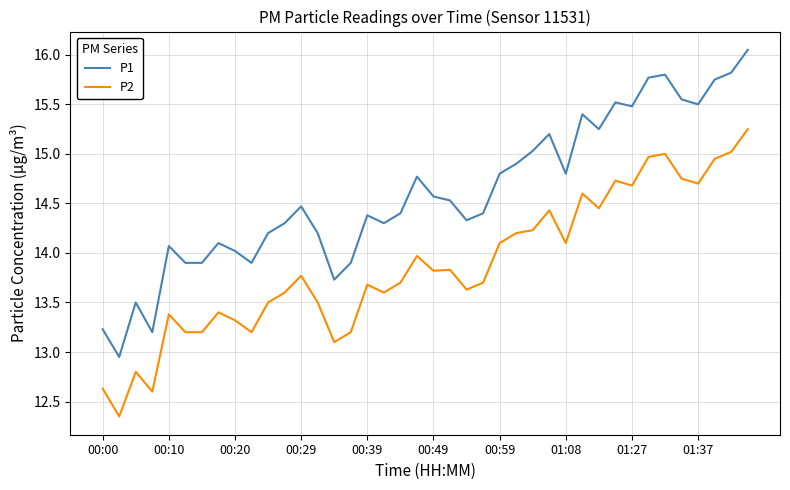

Which series has the largest total across all categories?

P1